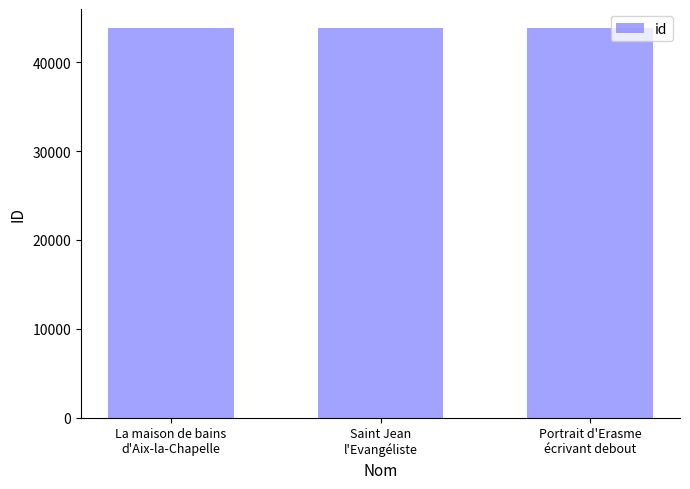

What is the sum of all values?

131461